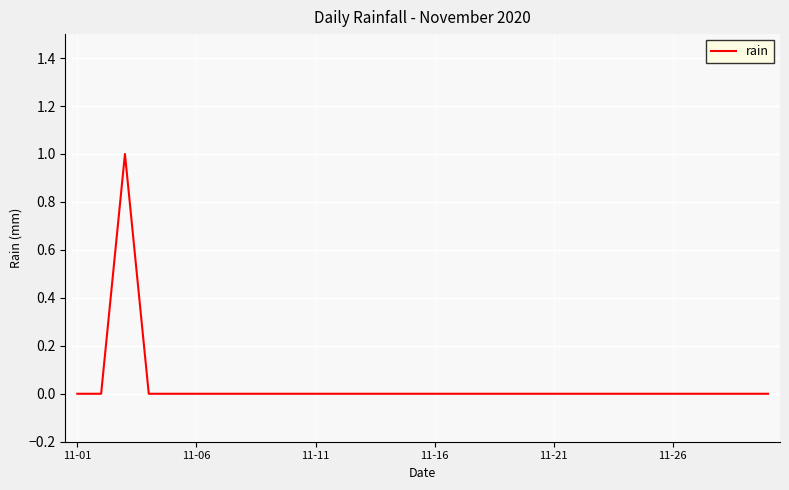

What is the sum of all values?

1